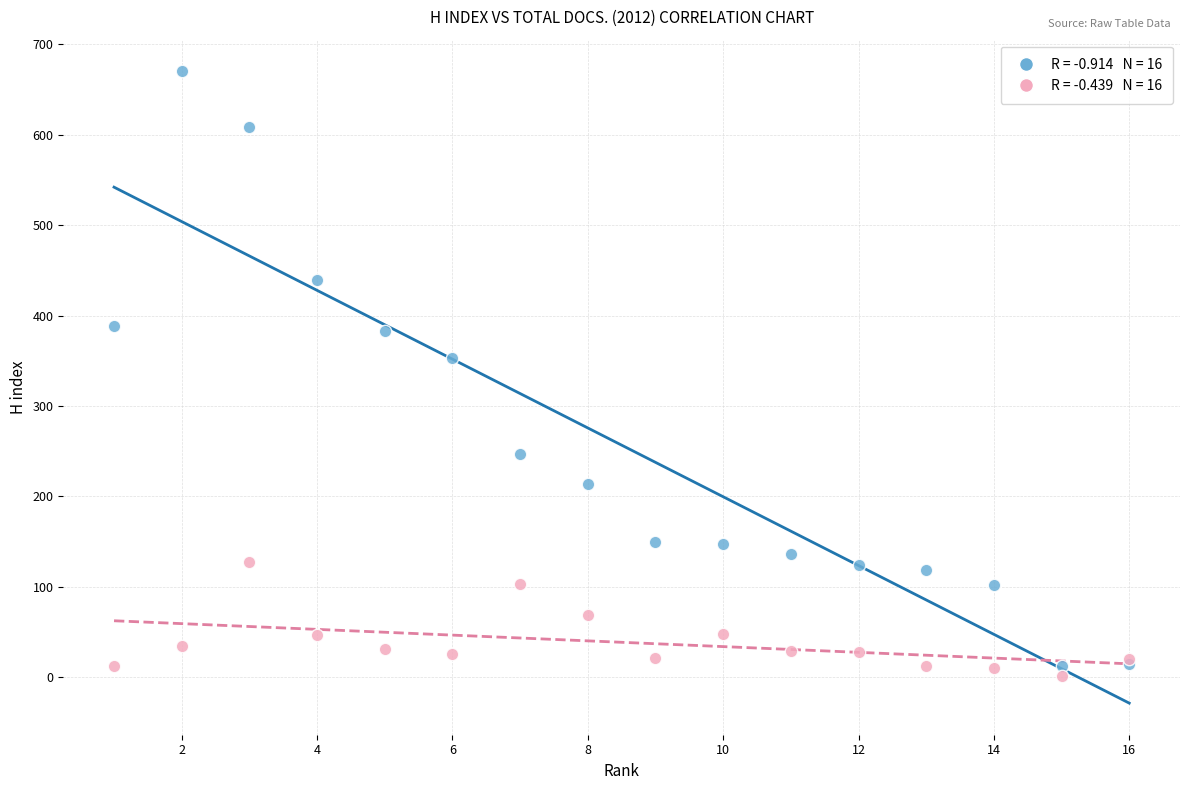

Across all series, what Y value is closest to 335?

353